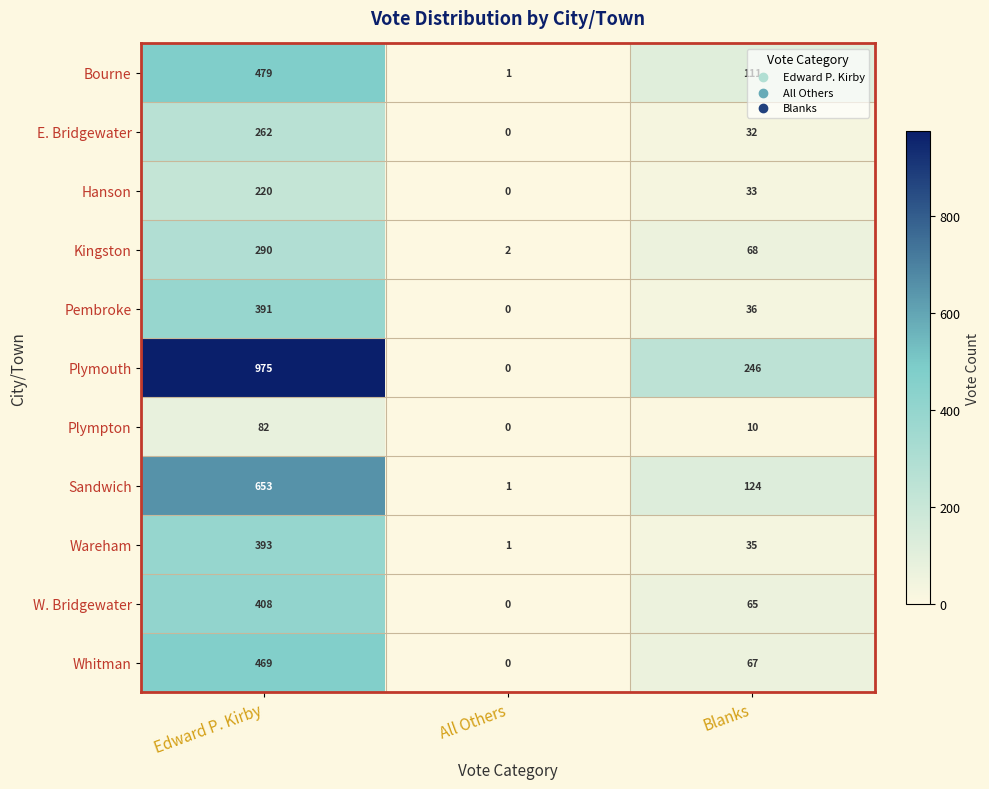

Is it true that Plympton equals 48 at All Others?

False